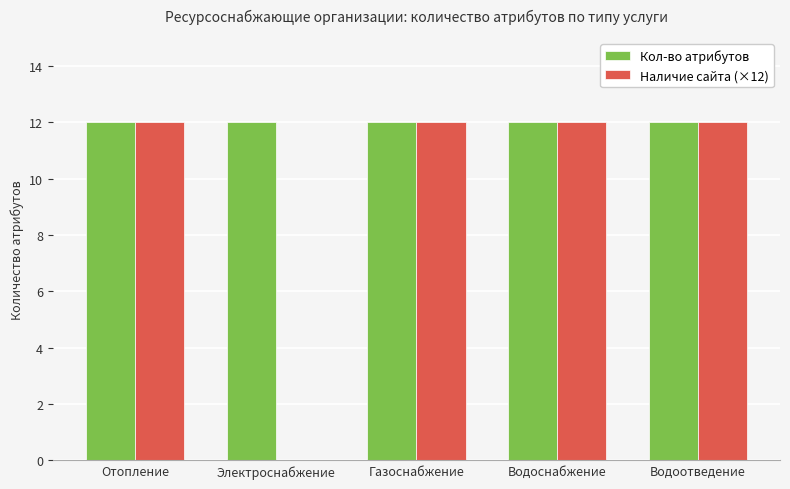

What is the greatest value displayed?

12